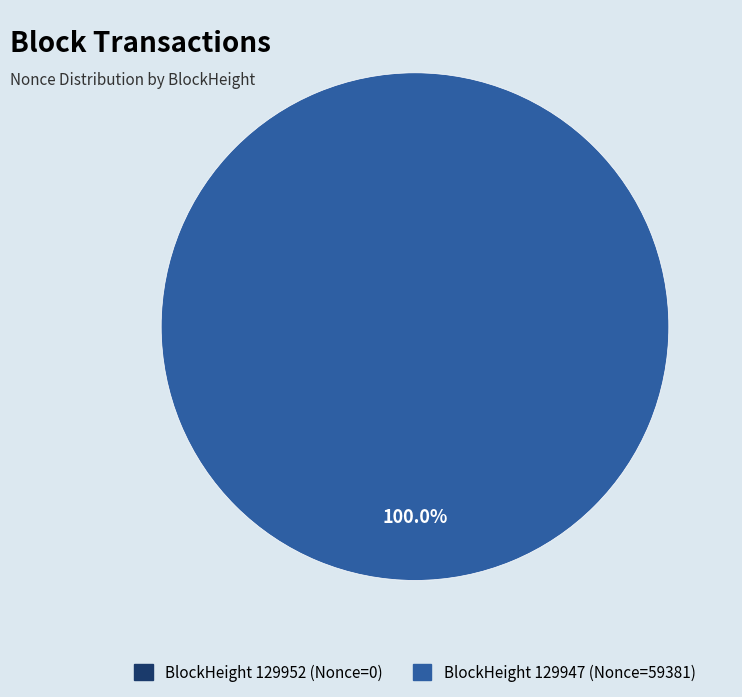

Between 129952 and 129947, which is larger?

129947